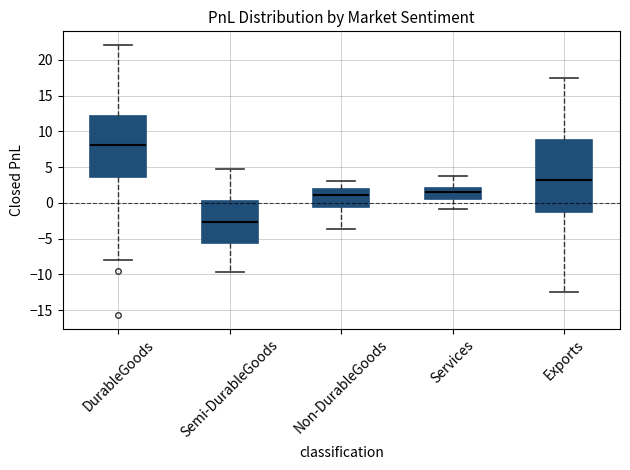

Comparing the boxes themselves (not the whiskers), which one is the tallest?

Exports